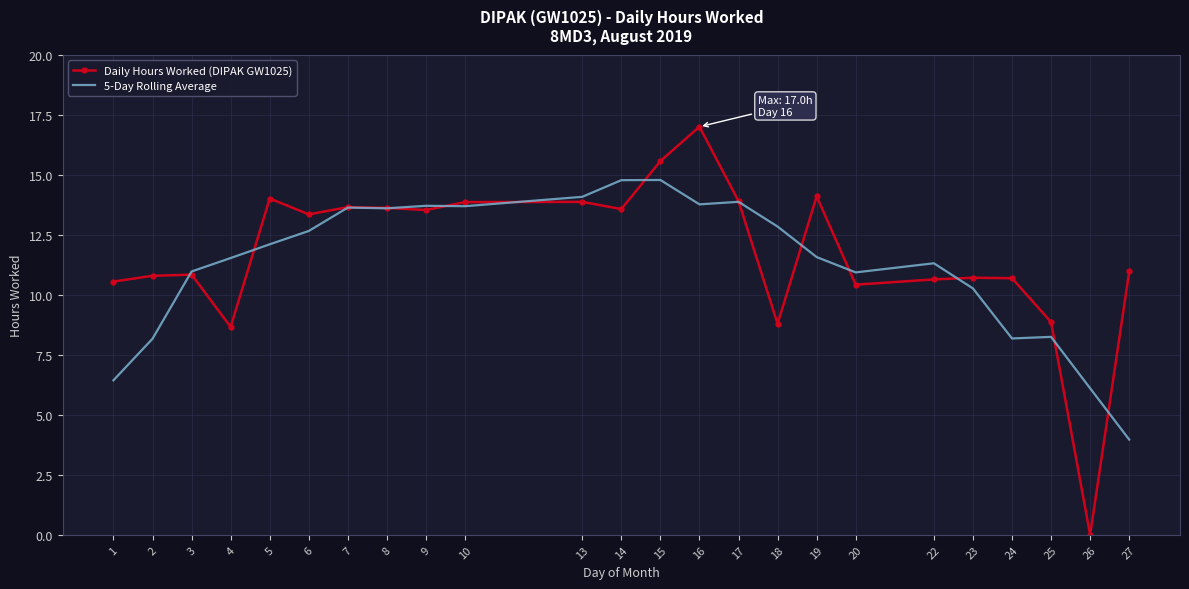

At which label does Daily Hours Worked (DIPAK GW1025) reach its minimum?

26